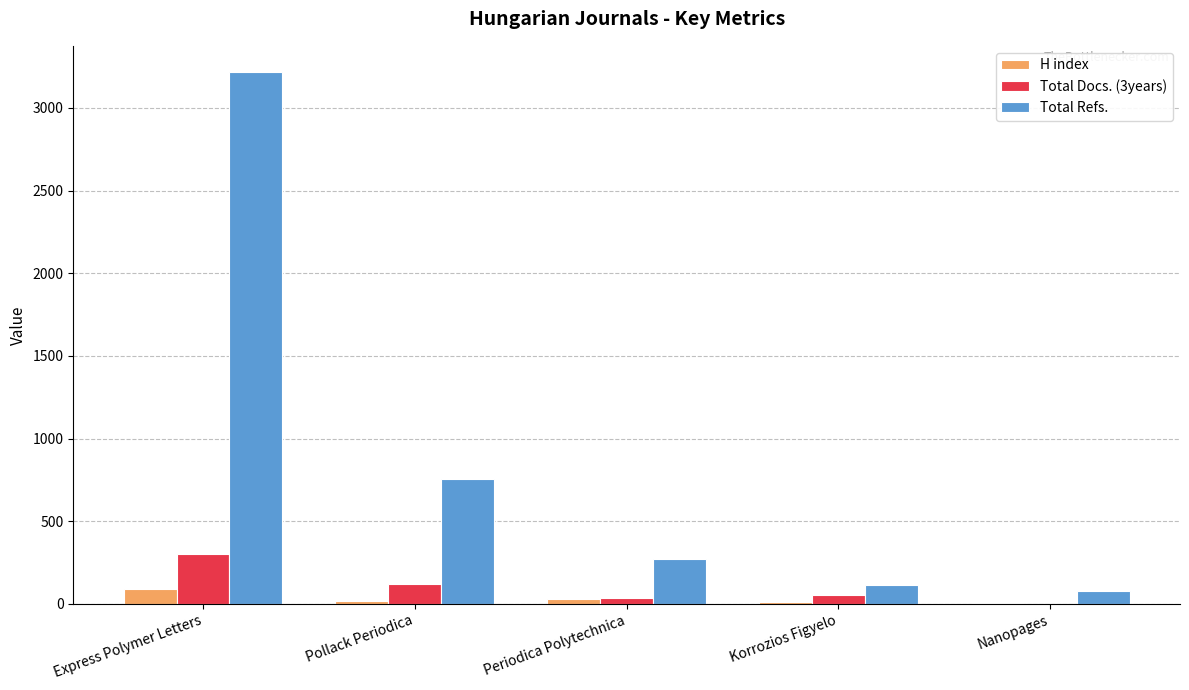

How many series are shown in this chart?

3